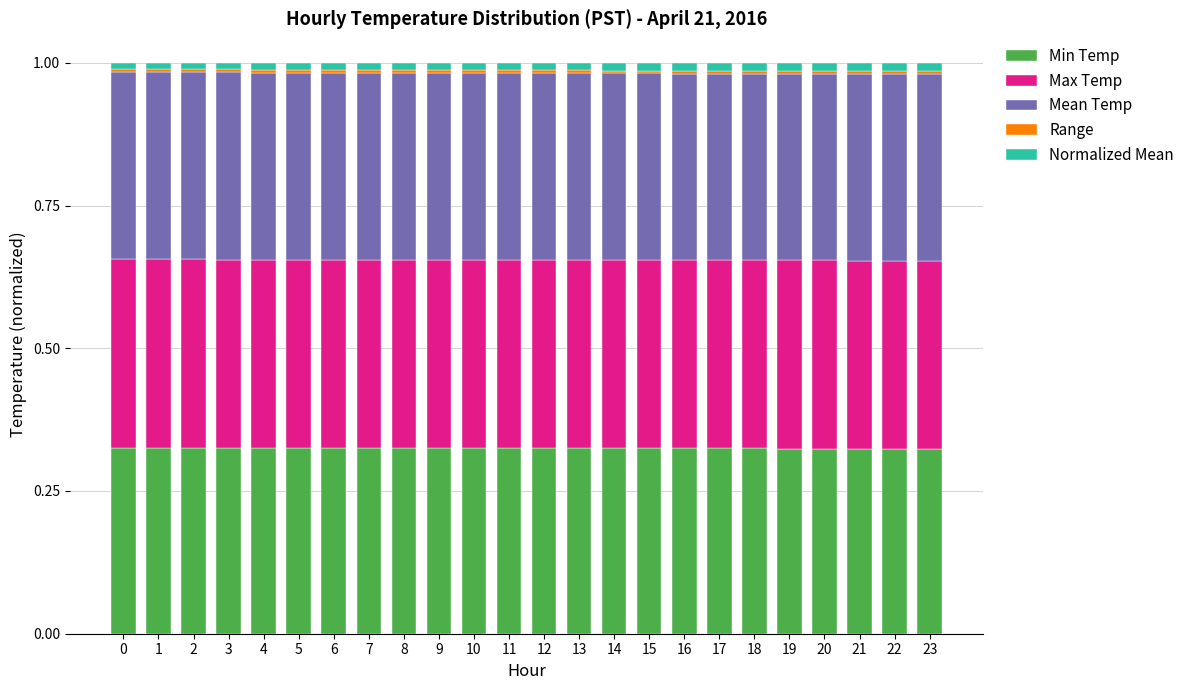

Are the bars horizontal?

No